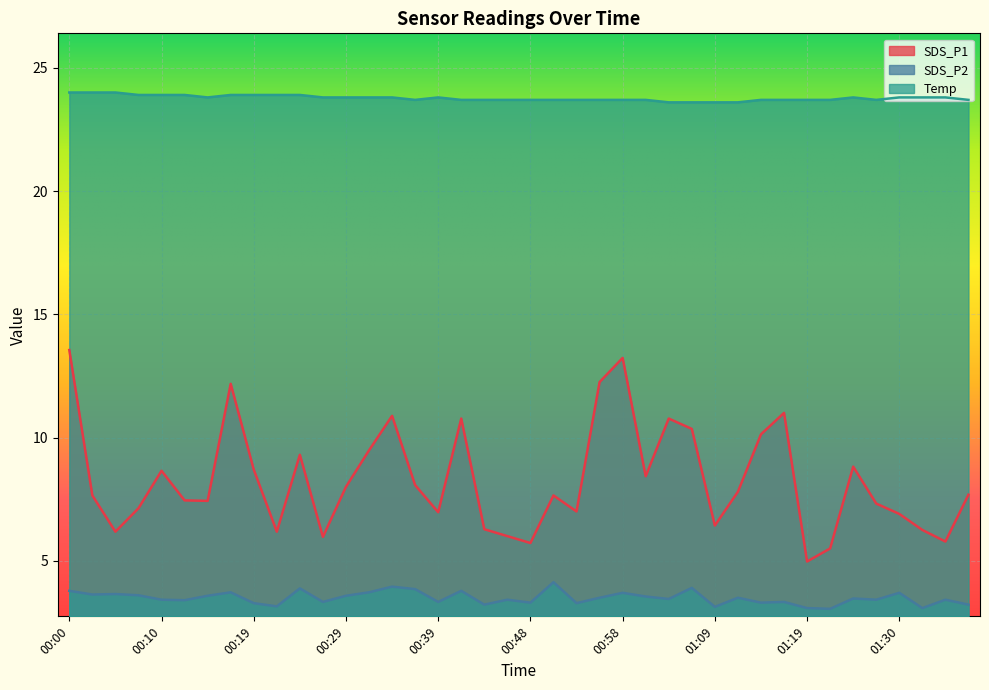

What is the difference between the maximum and second lowest values in the Temp series?

0.4